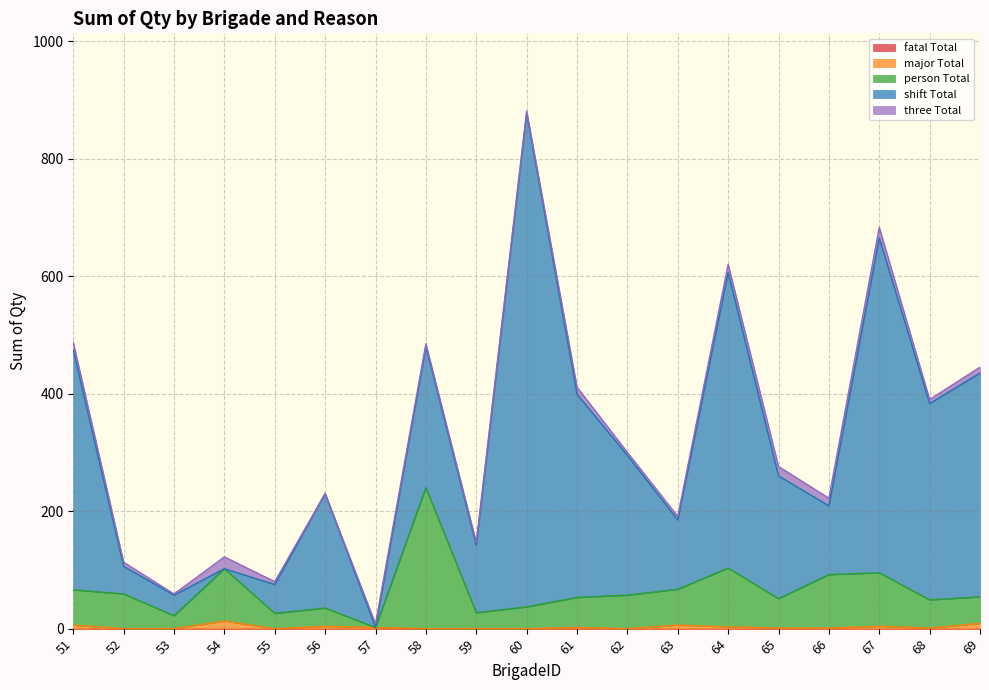

Which series changed the most between 59 and 65?

shift Total